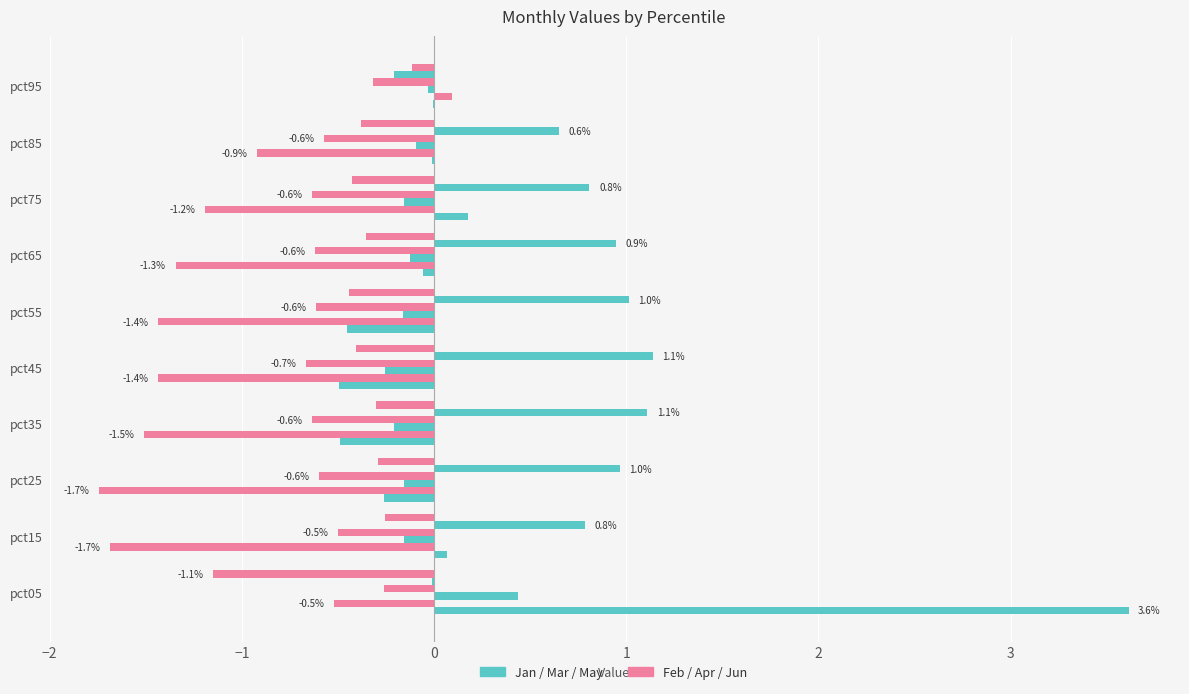

The value of May at pct05 is -0.0. True or false?

True